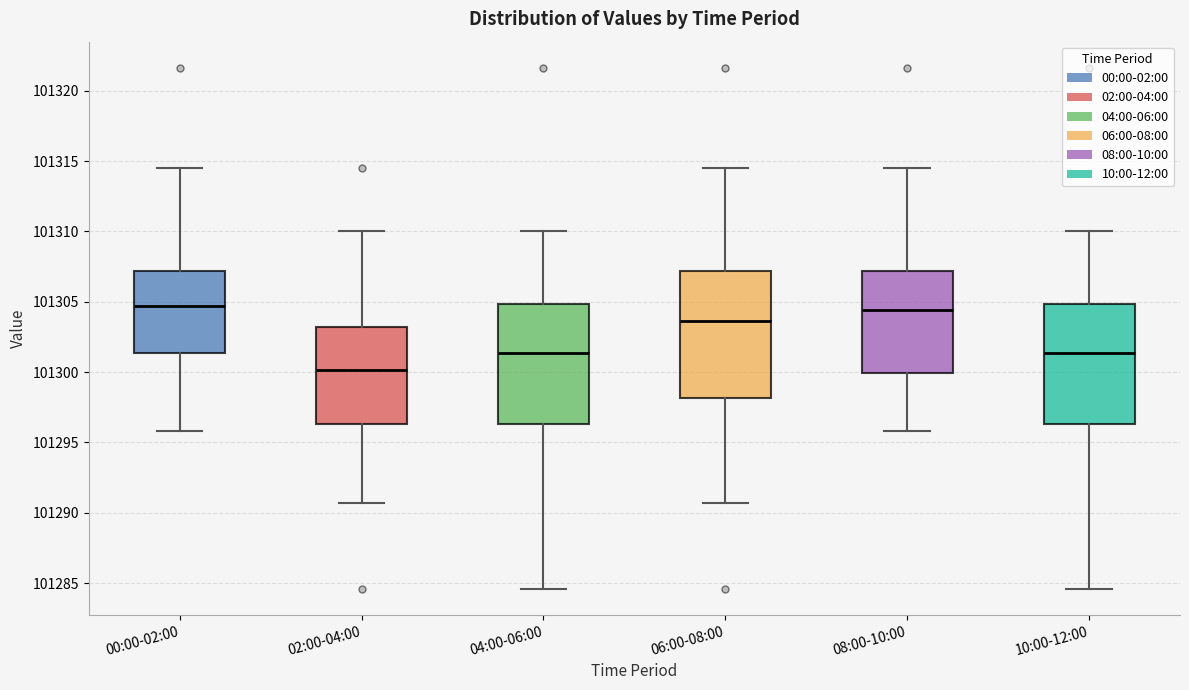

Where is the lower edge of the box for 02:00-04:00 on the y-axis? The values are not printed on the chart, so give them approximately, as read against the axis.

101296.5